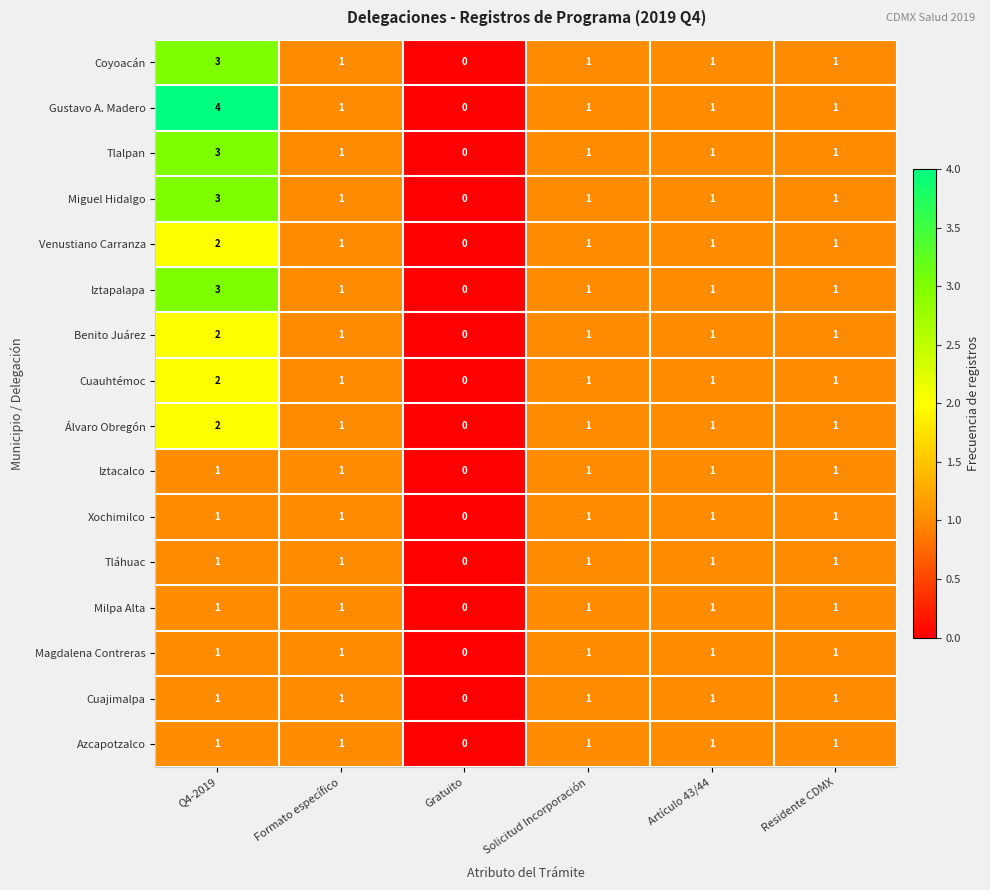

What is the sum of the Gustavo A. Madero values at Artículo 43/44 and Q4-2019?

5